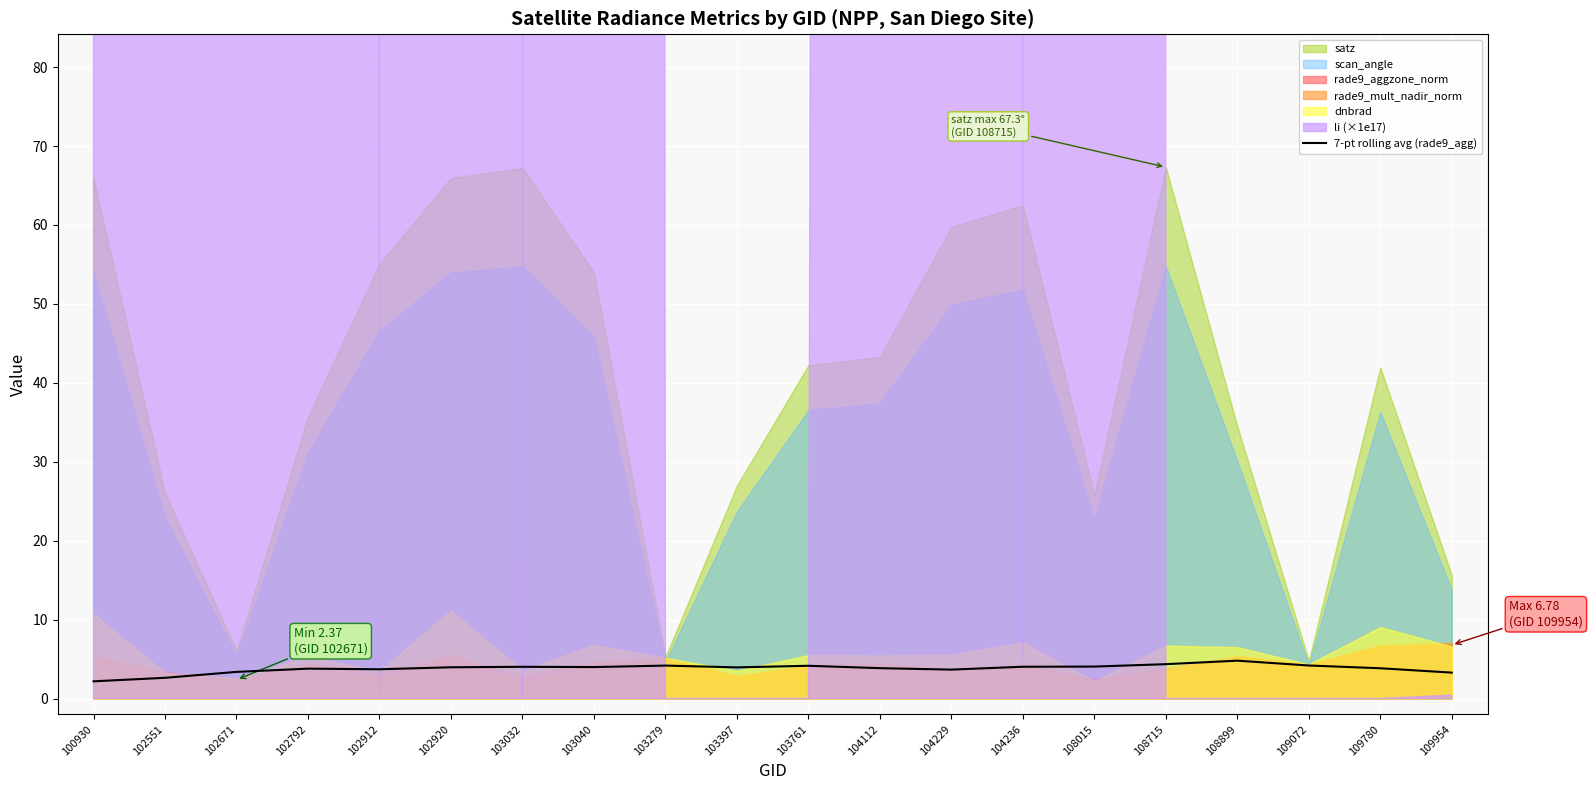

Rank the categories by value from highest to lowest.

108899, 108715, 109072, 103279, 103761, 108015, 104236, 103032, 103040, 102920, 103397, 104112, 109780, 102792, 102912, 104229, 102671, 109954, 102551, 100930